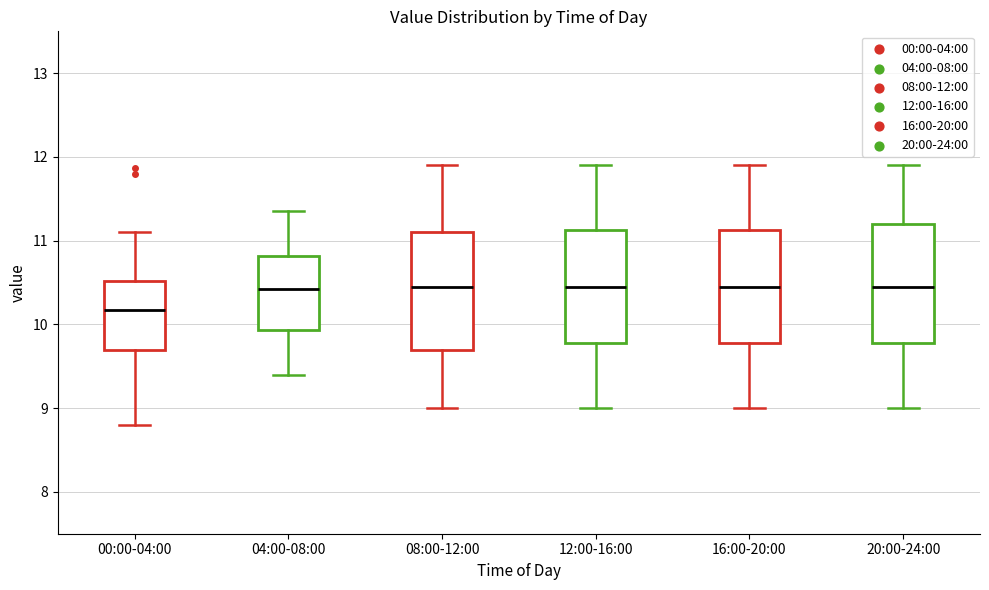

Where does the median line of the box for 00:00-04:00 sit on the y-axis? The values are not printed on the chart, so give them approximately, as read against the axis.

10.2